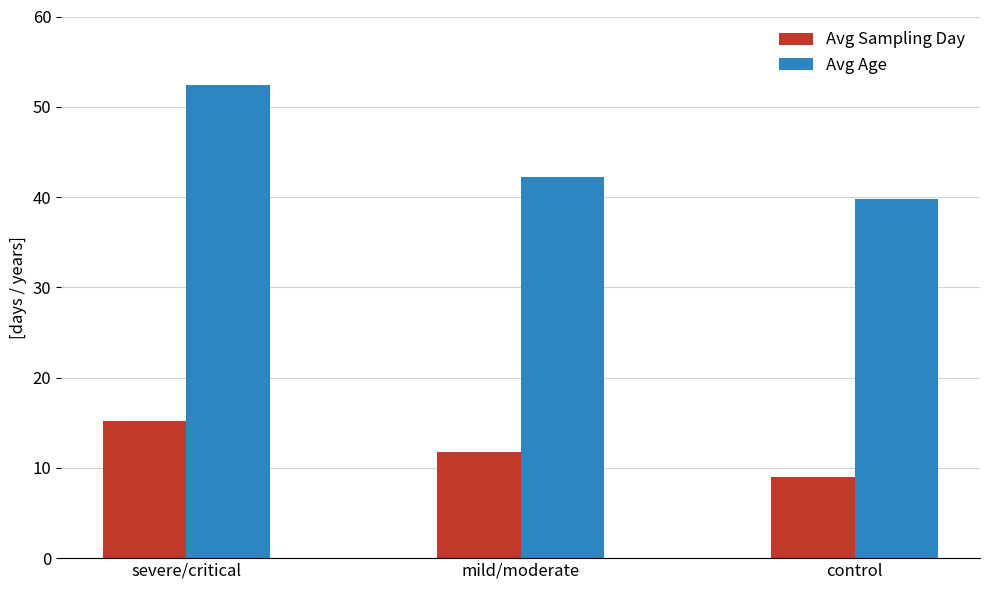

Reading left to right, what are all the values shown in this chart?

Avg Sampling Day: severe/critical=15.2	mild/moderate=11.8	control=9.0
Avg Age: severe/critical=52.5	mild/moderate=42.2	control=39.8